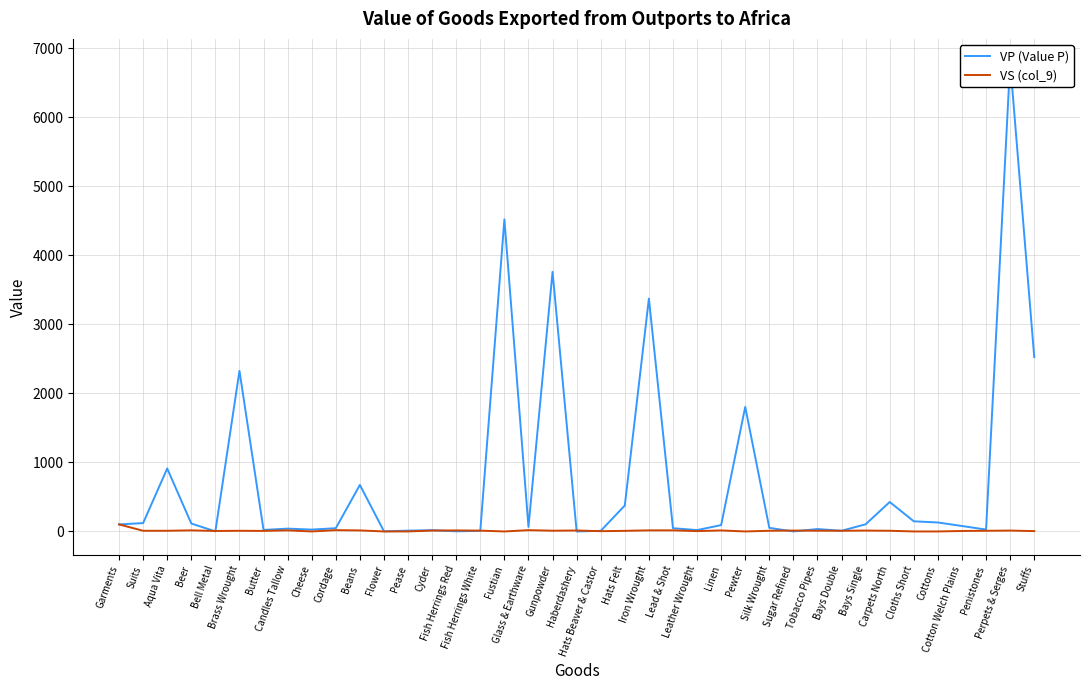

What are all the series names shown in the legend?

VP (Value P), VS (col_9)